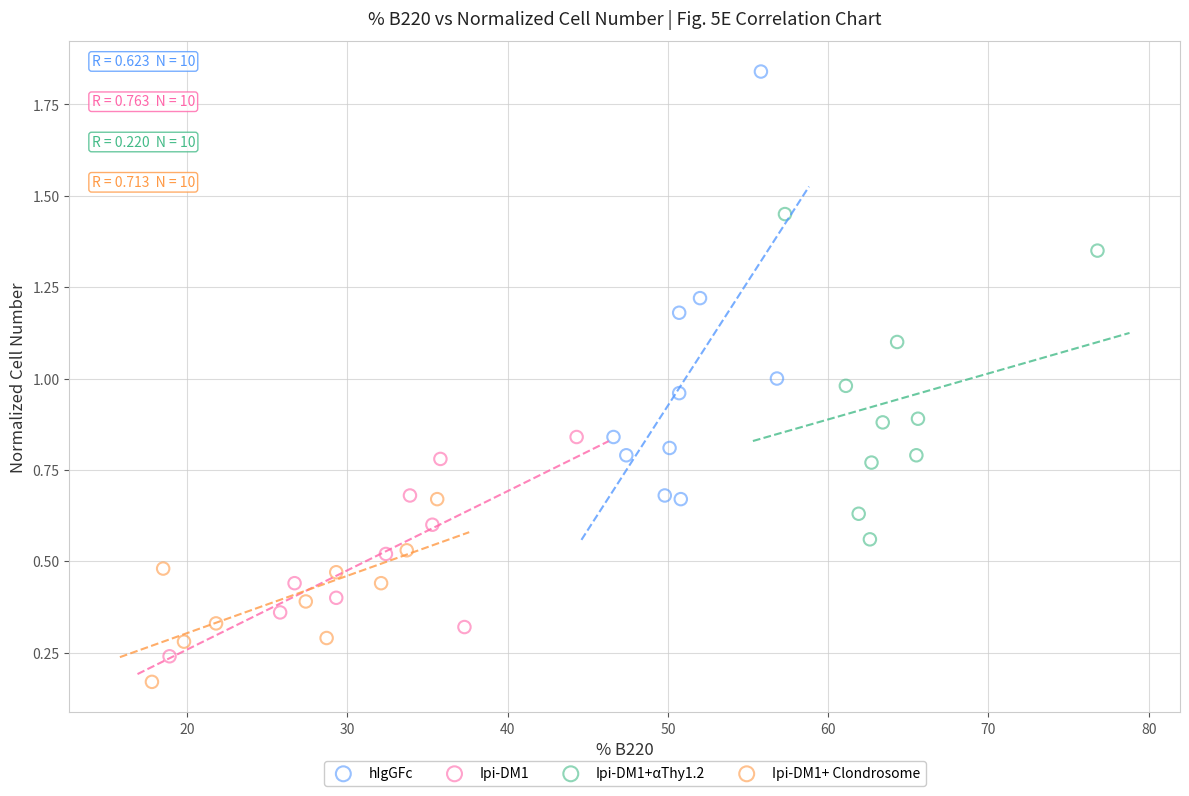

Which series contains the highest Y value?

hIgGFc